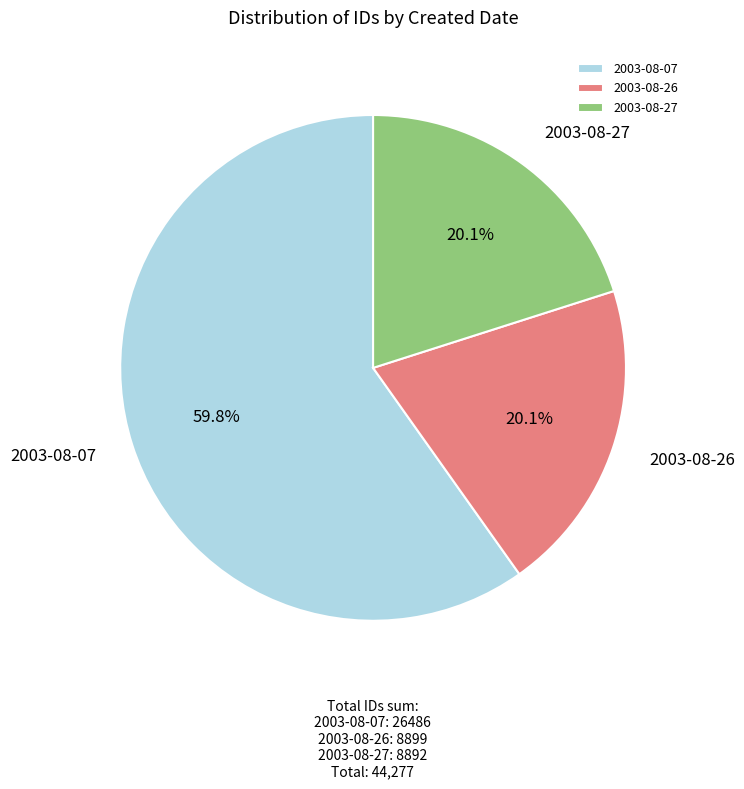

Does 2003-08-26 represent more than half of the total?

No